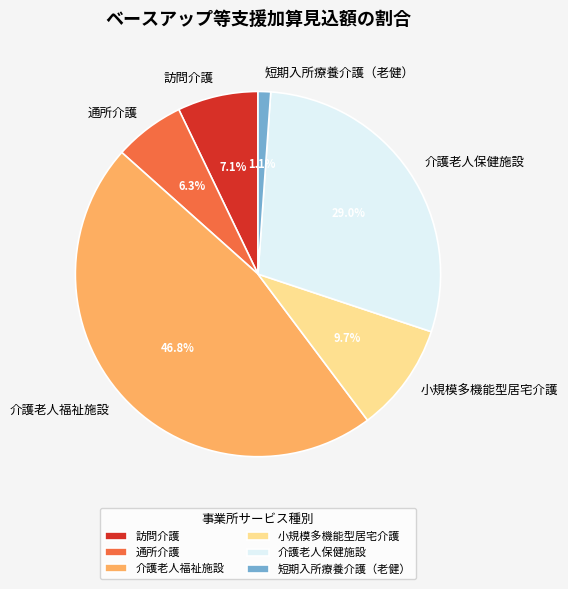

How many segments does this pie chart have?

6